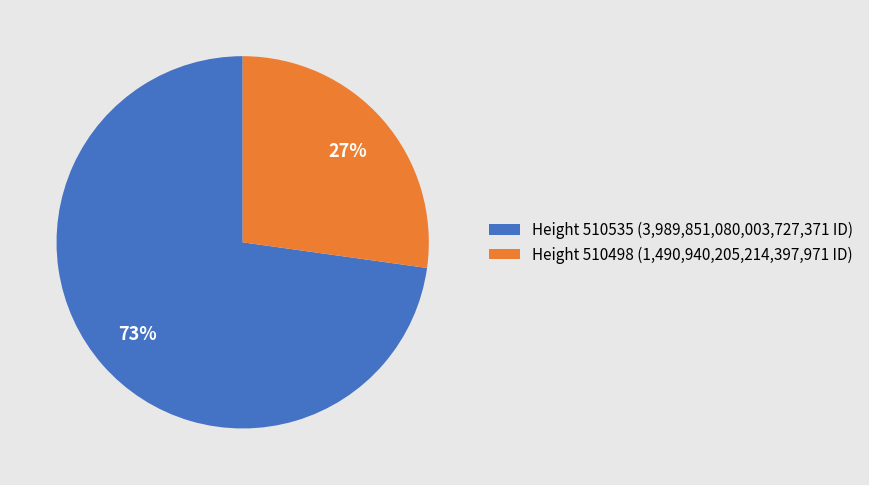

Rank the categories by value from highest to lowest.

Height 510535 (3,989,851,080,003,727,371 ID), Height 510498 (1,490,940,205,214,397,971 ID)